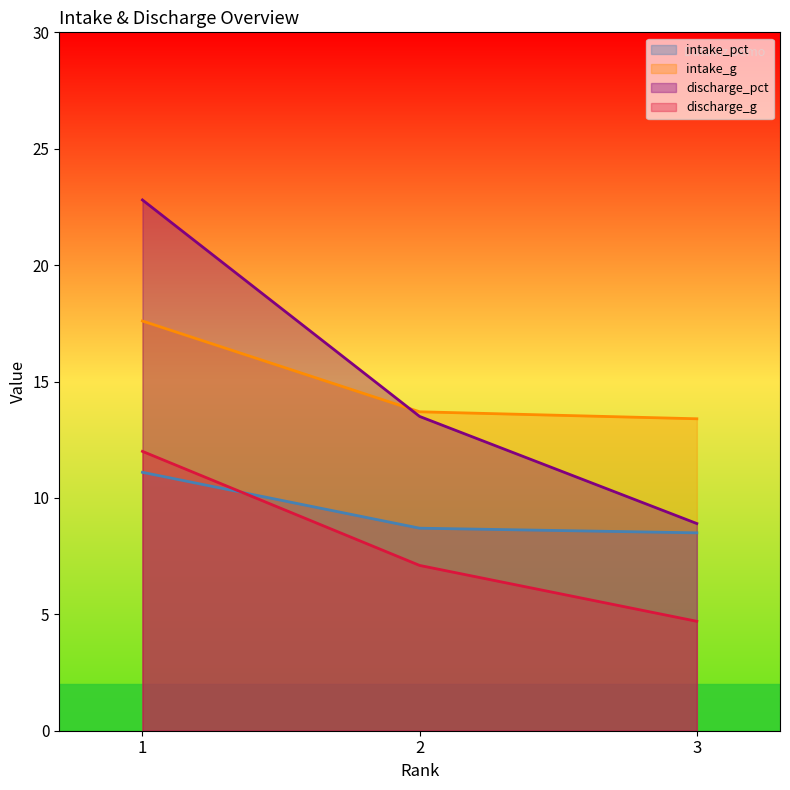

What is the value of the intake_g point at the 2nd from the left?

13.7